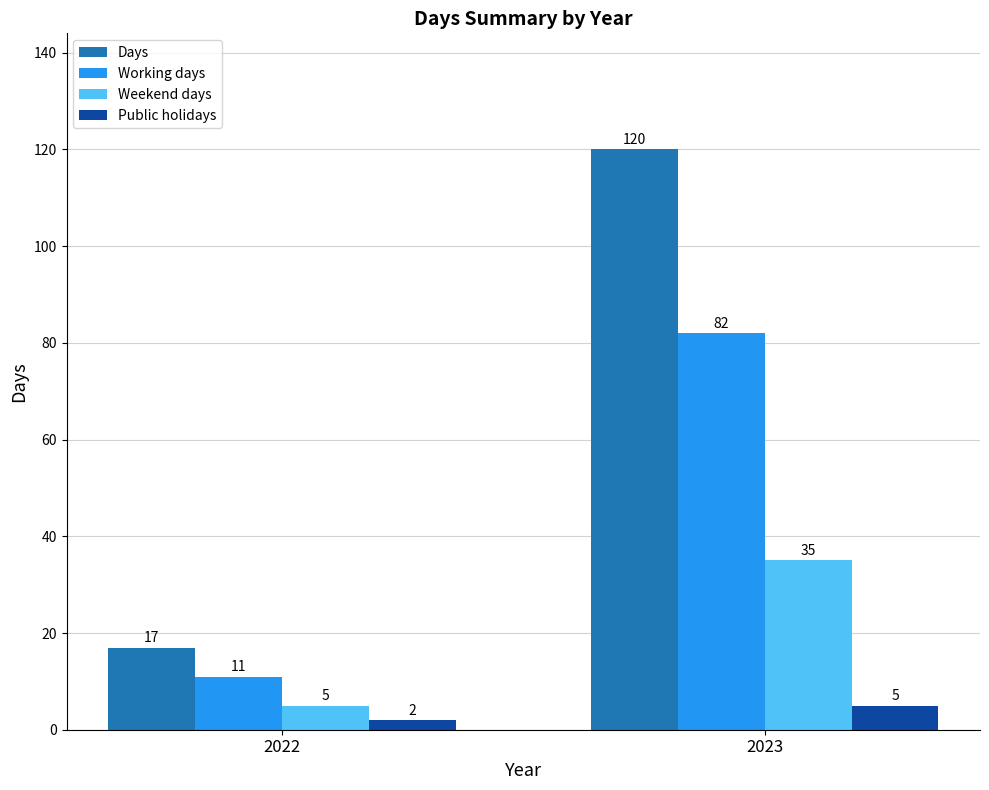

What is the difference between the highest and lowest values at 2022?

15